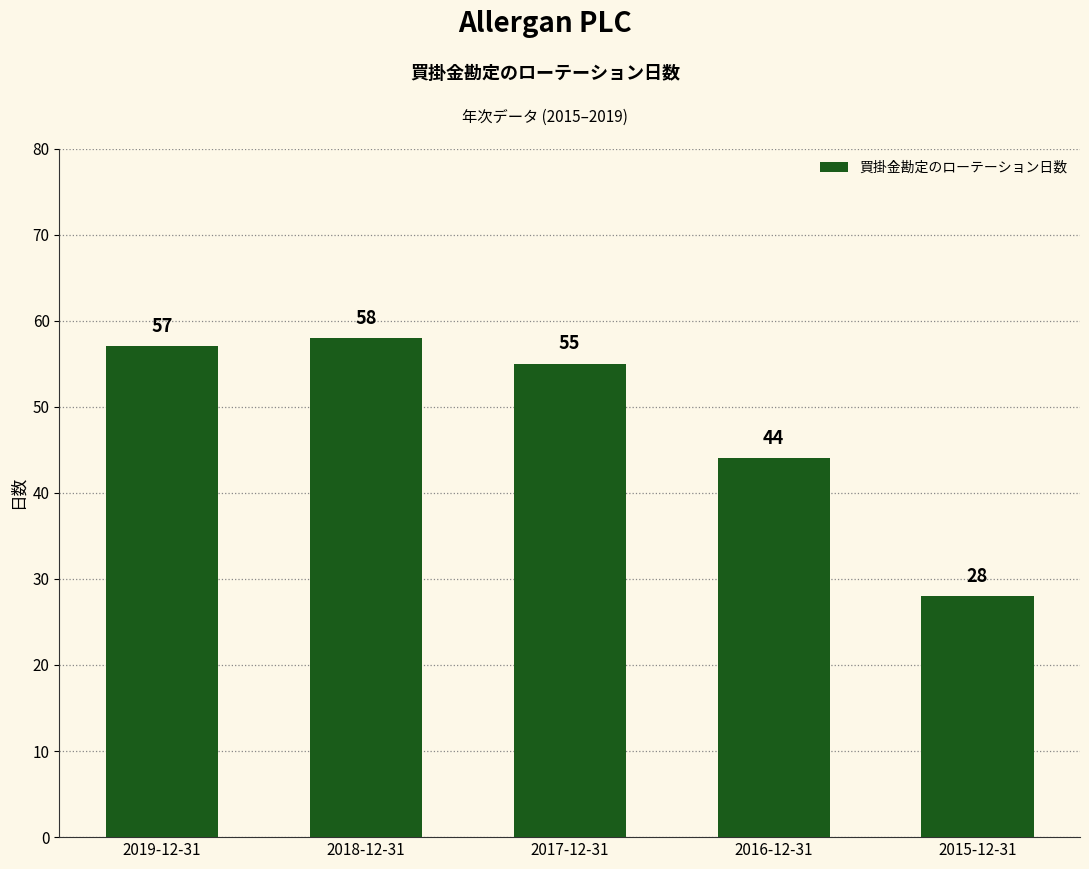

Which has a higher value, 2018-12-31 or 2019-12-31?

2018-12-31